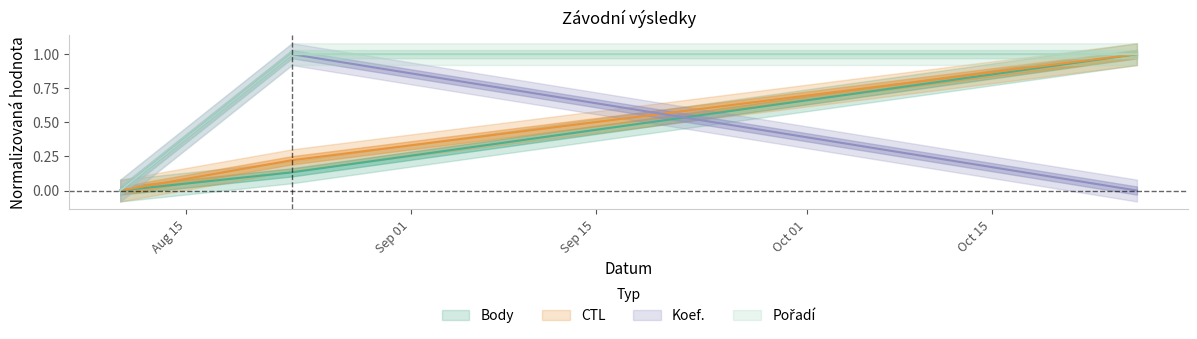

What is the average value of the Body series?

0.4